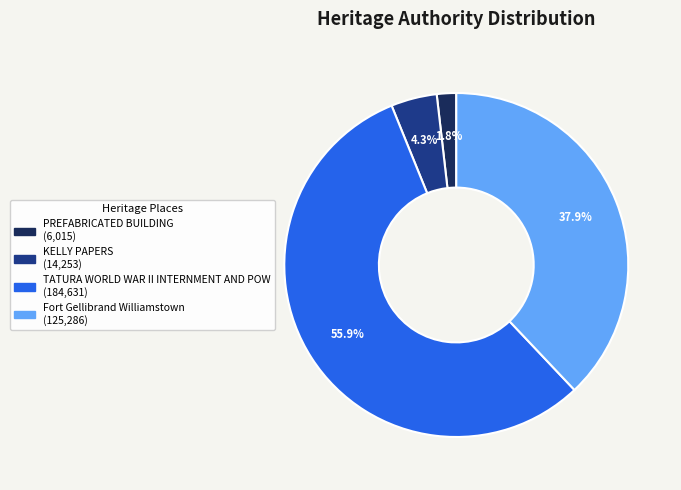

Count the number of slices in the pie.

4